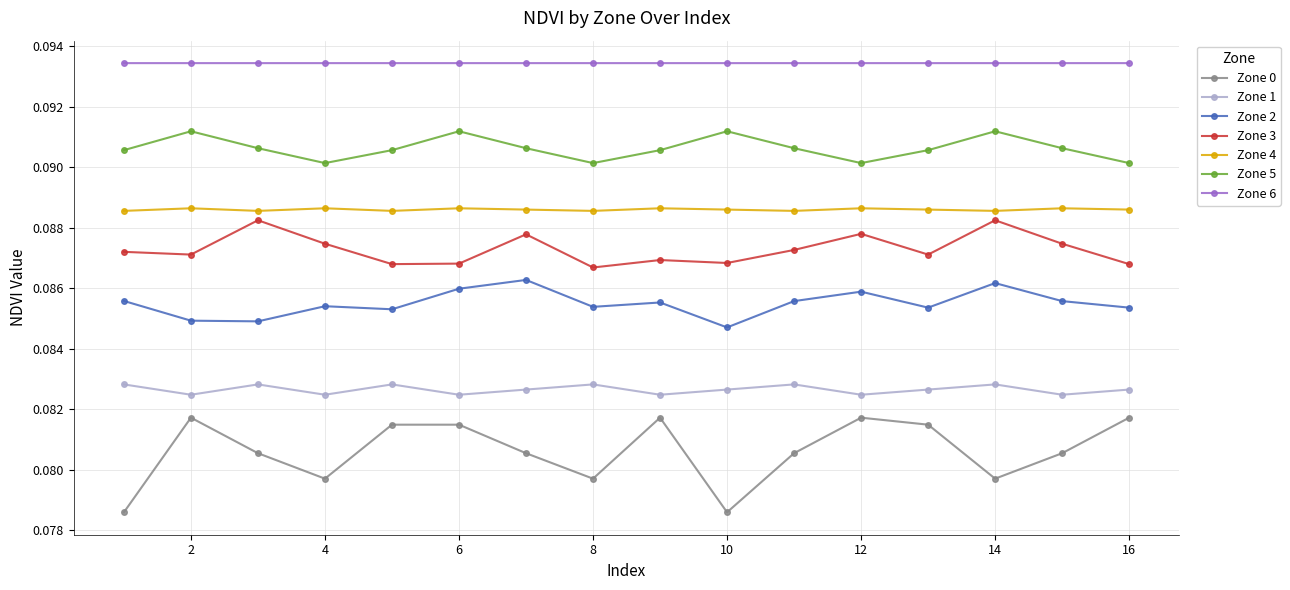

Which series has the largest total across all categories?

Zone 6